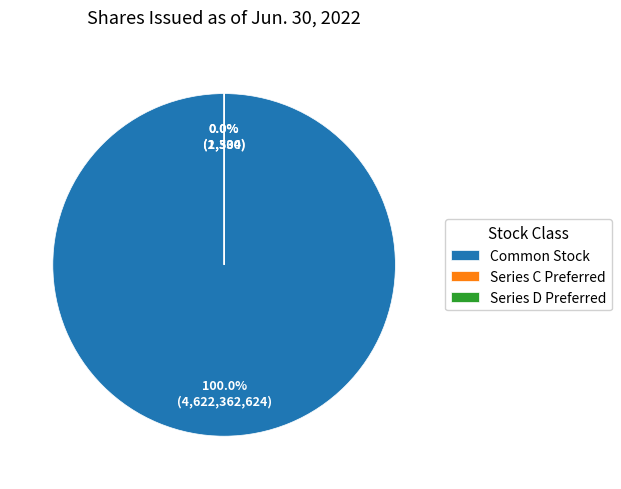

Is it true that Common stock, shares issued is 100% of the pie?

True